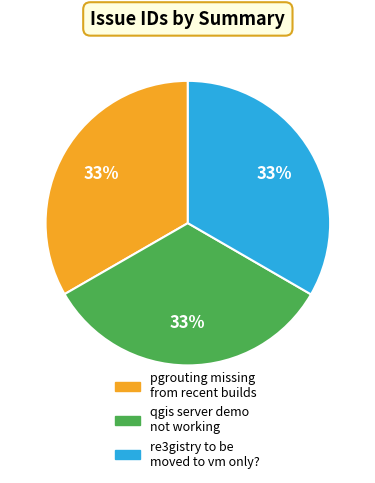

To the nearest percent, what is the average slice percentage?

33%